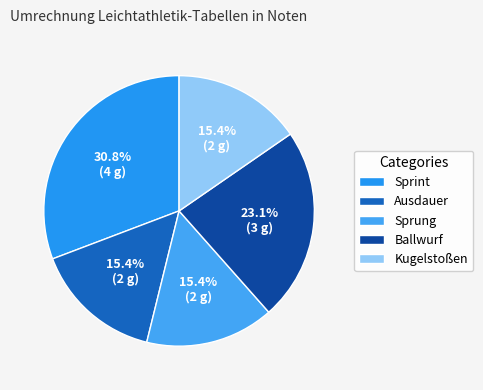

How many slices are in this pie chart?

5